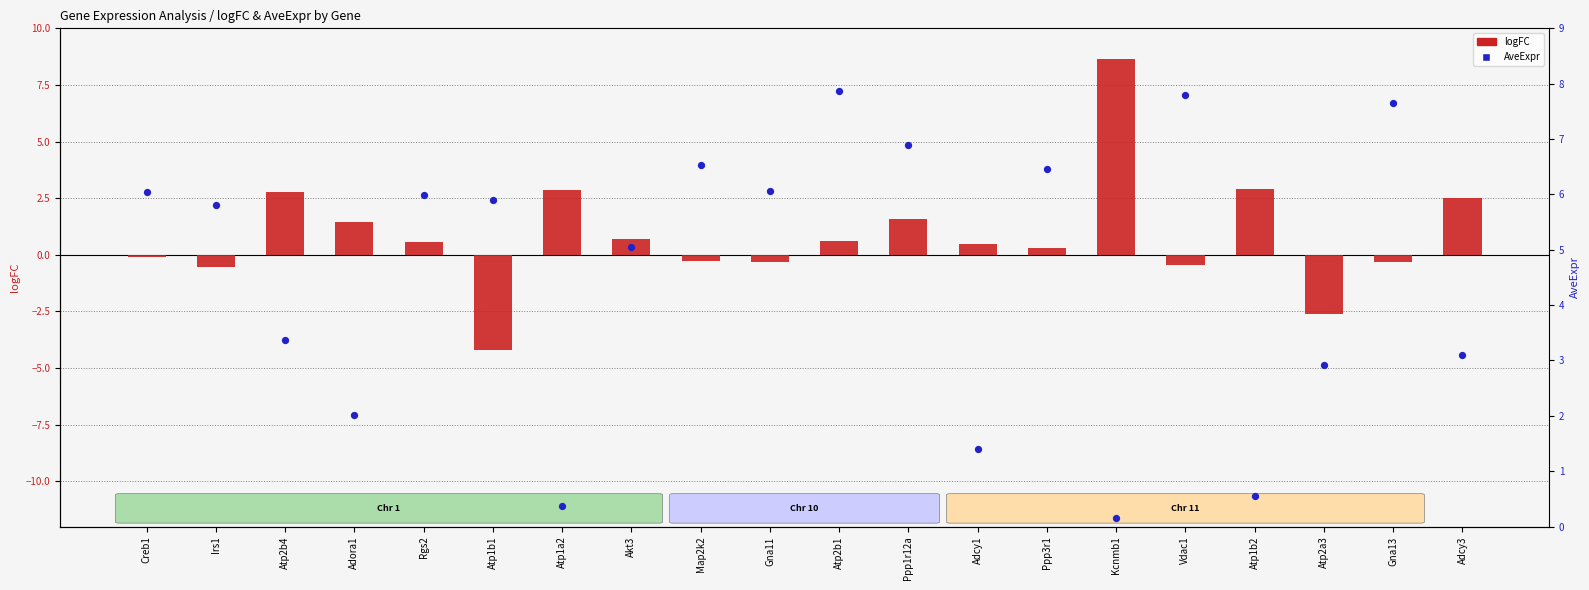

At which category is the sum across all series the highest?

Kcnmb1